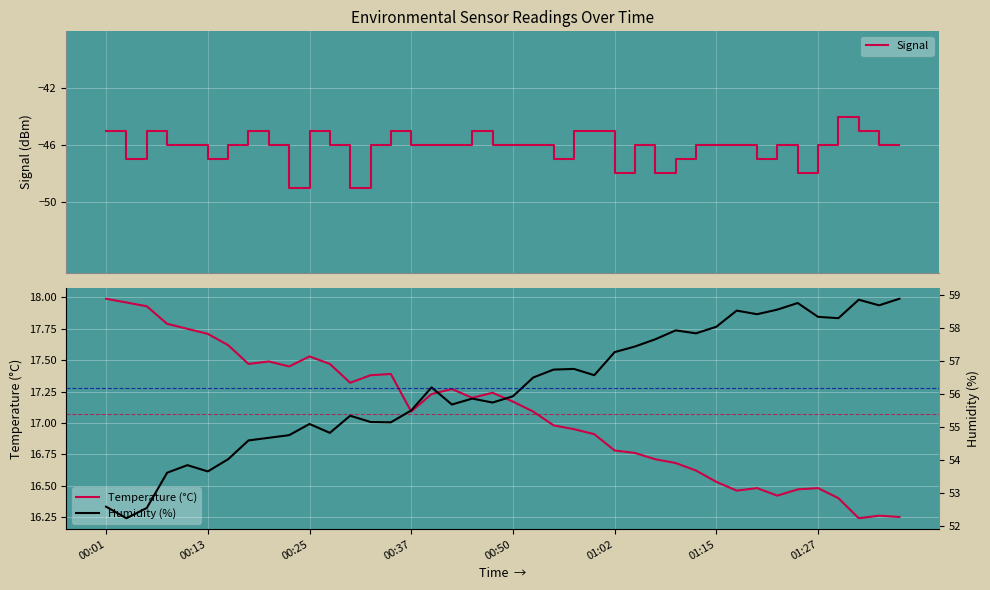

What is the lowest value of the Signal series?

-49